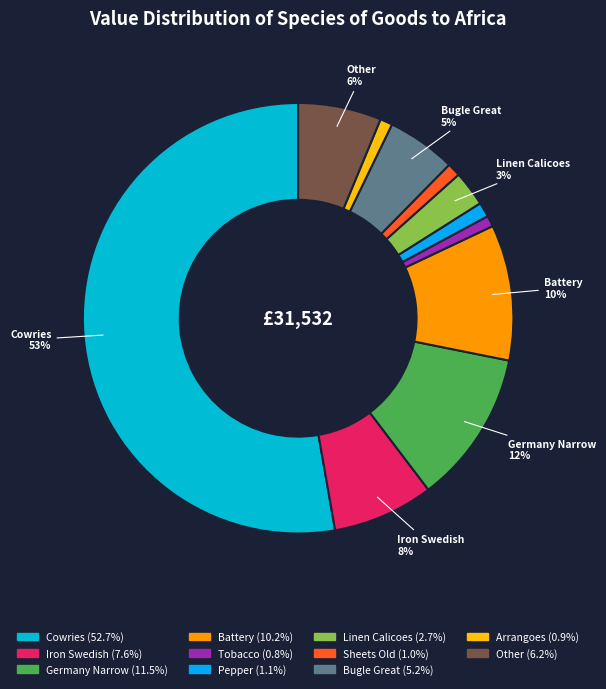

Does Tobacco account for over 50% of the chart?

No